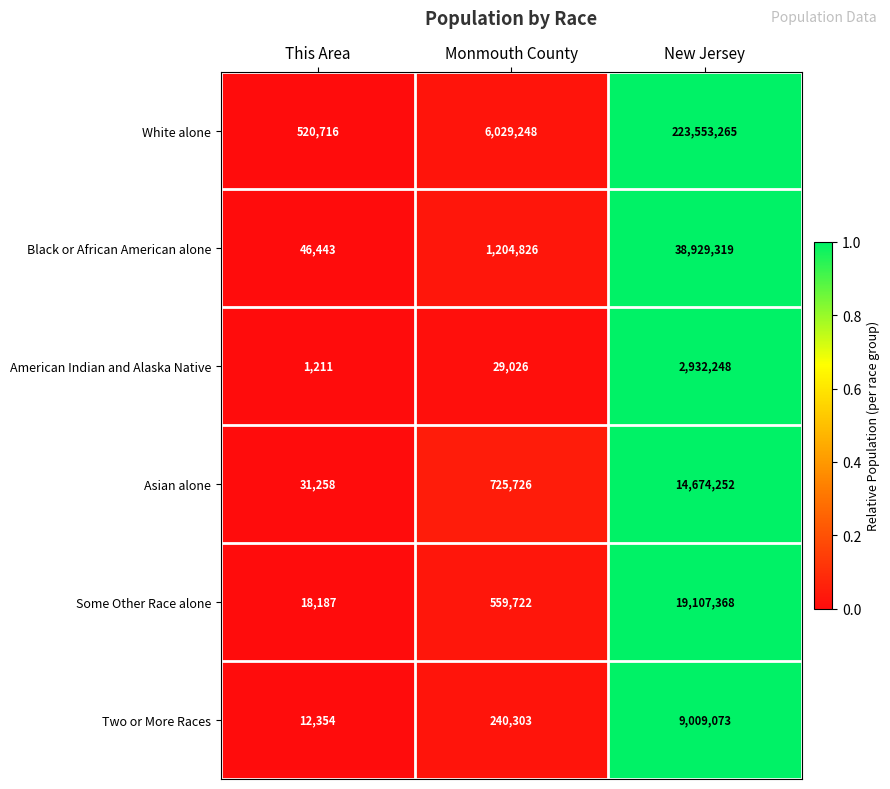

Reading right to left, extract all data points from this chart.

White alone: 223553265	6029248	520716
Black or African American alone: 38929319	1204826	46443
American Indian and Alaska Native: 2932248	29026	1211
Asian alone: 14674252	725726	31258
Some Other Race alone: 19107368	559722	18187
Two or More Races: 9009073	240303	12354